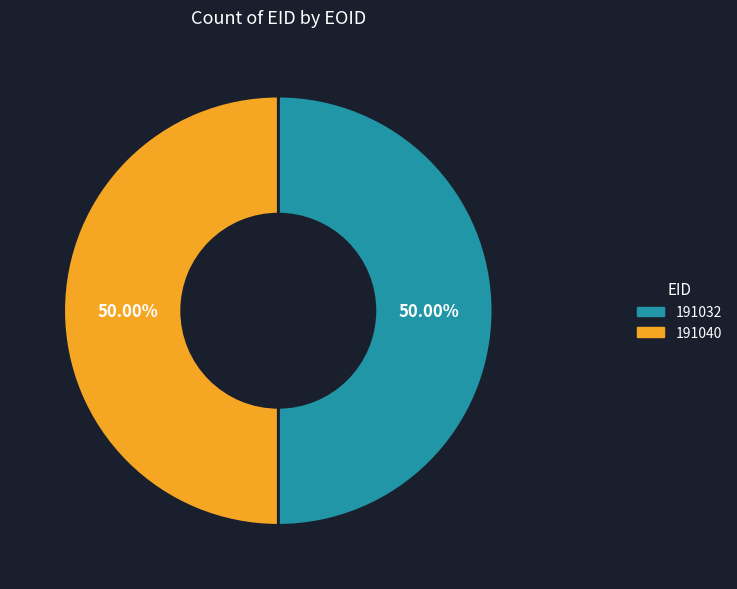

Approximately how many times larger is the value at 191040 compared to 191032?

1.0